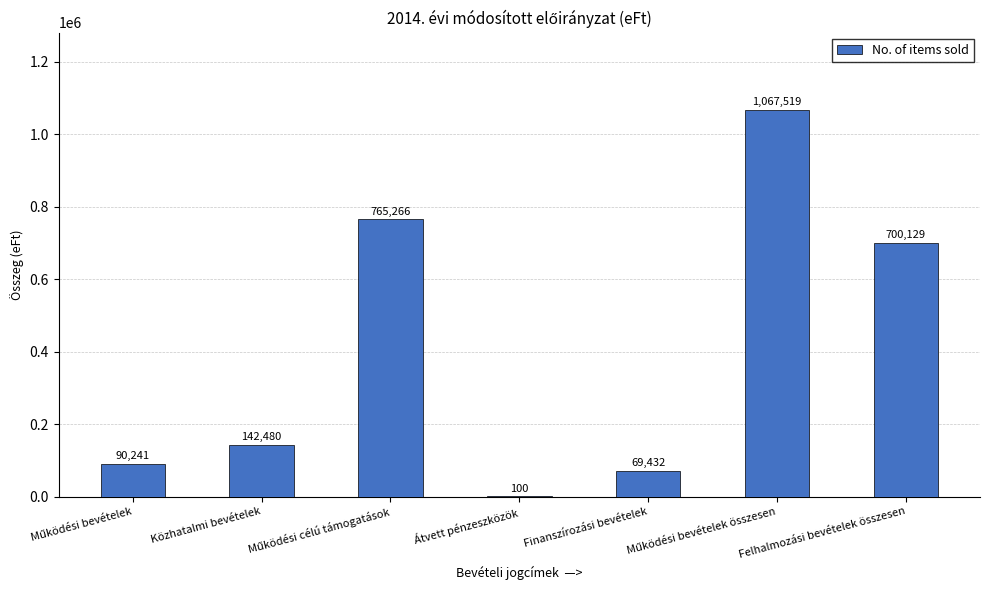

Which has a higher value, Közhatalmi bevételek or Átvett pénzeszközök?

Közhatalmi bevételek